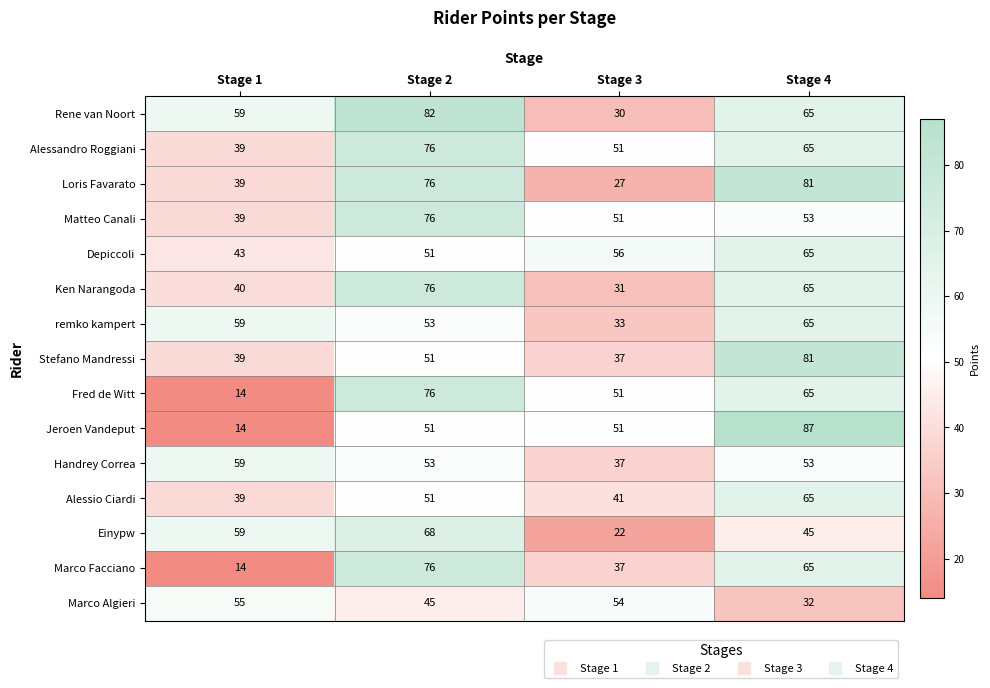

What value does the Einypw series have at Stage 2?

68